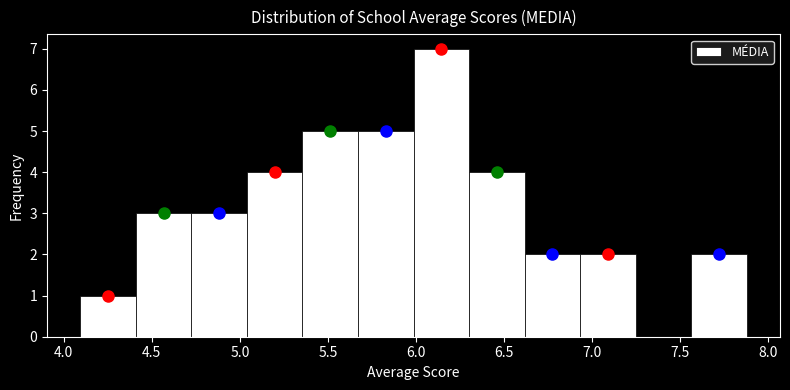

Reading left to right, transcribe this chart: for each bar, give the range it covers on the x-axis and its height. Neither the bar edges nor the heights are printed on the chart, so give them approximately, as read against the axes.

4.10 to 4.40: 1
4.40 to 4.75: 3
4.75 to 5.05: 3
5.05 to 5.35: 4
5.35 to 5.65: 5
5.65 to 6.00: 5
6.00 to 6.30: 7
6.30 to 6.60: 4
6.60 to 6.95: 2
6.95 to 7.25: 2
7.25 to 7.55: 0
7.55 to 7.90: 2